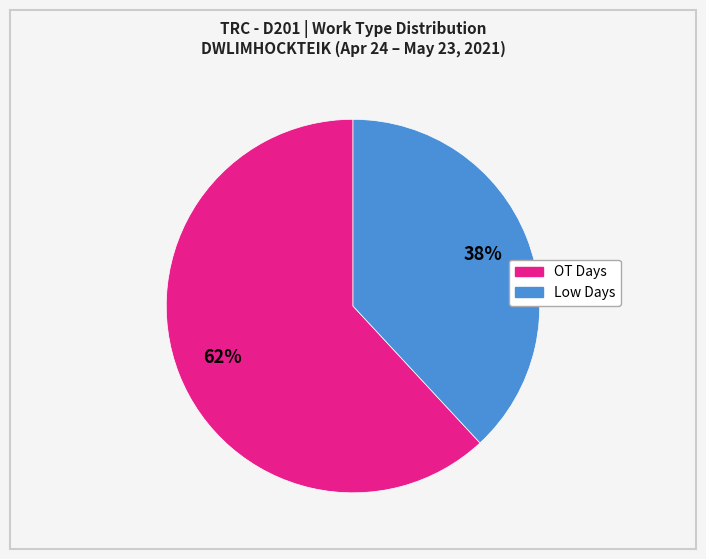

To the nearest percent, what is the difference between the largest and smallest slice percentages?

24%